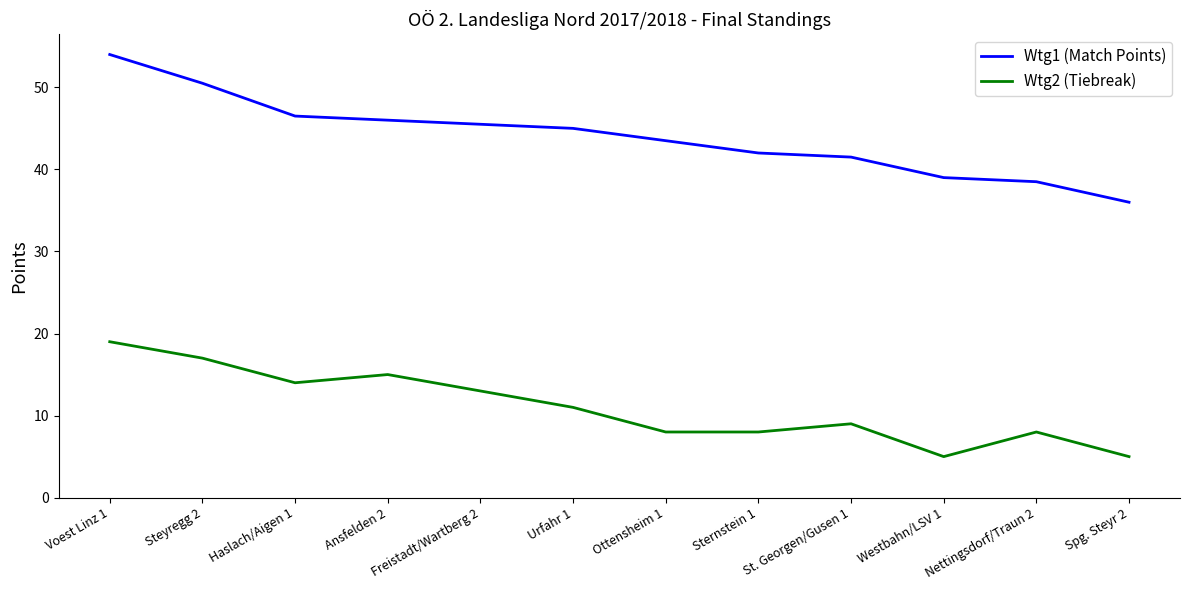

True or false: Wtg1 (Match Points) and Wtg2 (Tiebreak) intersect in this chart.

False